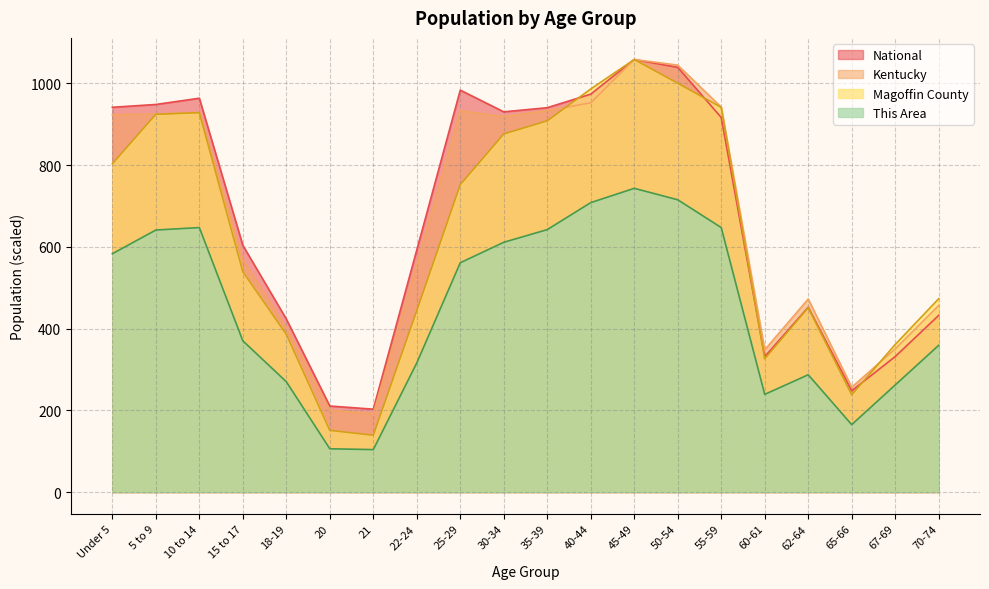

True or false: Kentucky has a value of 636.0 at 25-29.

False